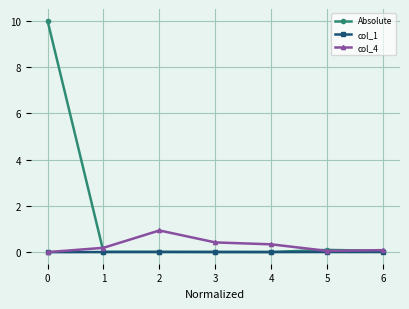

Which series has the largest range (max minus min)?

Absolute